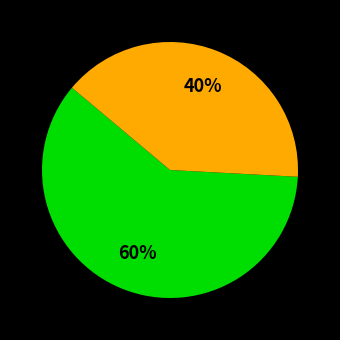

To the nearest percent, what is the average slice percentage?

50%